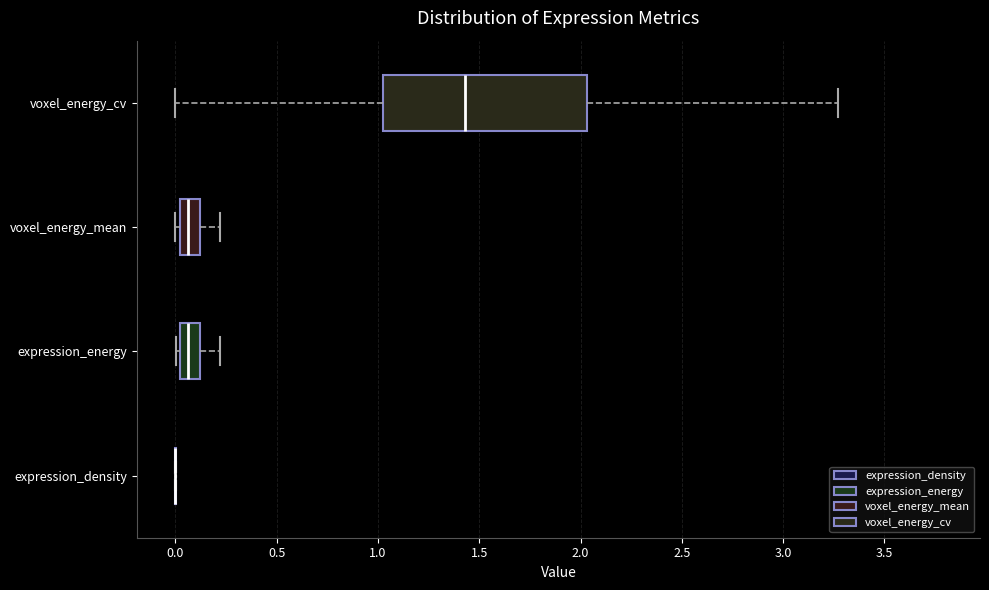

Where does the right whisker of the box for voxel_energy_mean end on the x-axis? The values are not printed on the chart, so give them approximately, as read against the axis.

0.20